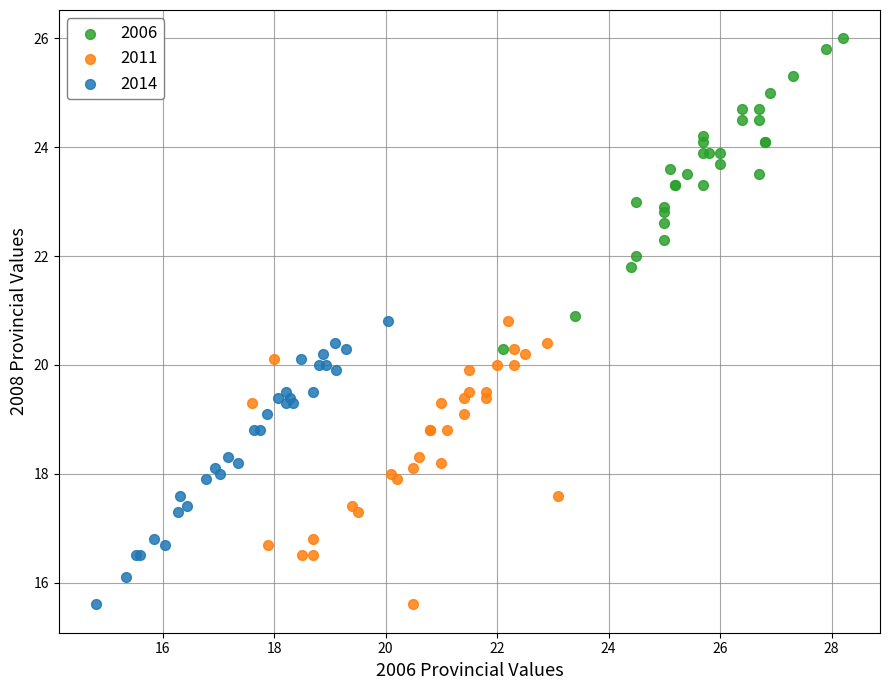

Which series has the largest Y range (max minus min)?

2006